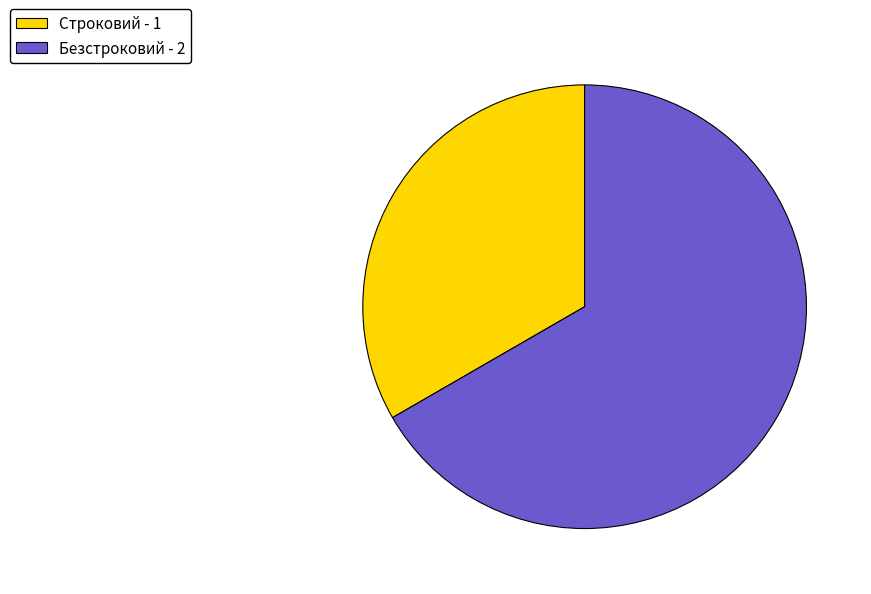

Which category accounts for the majority?

Безстроковий